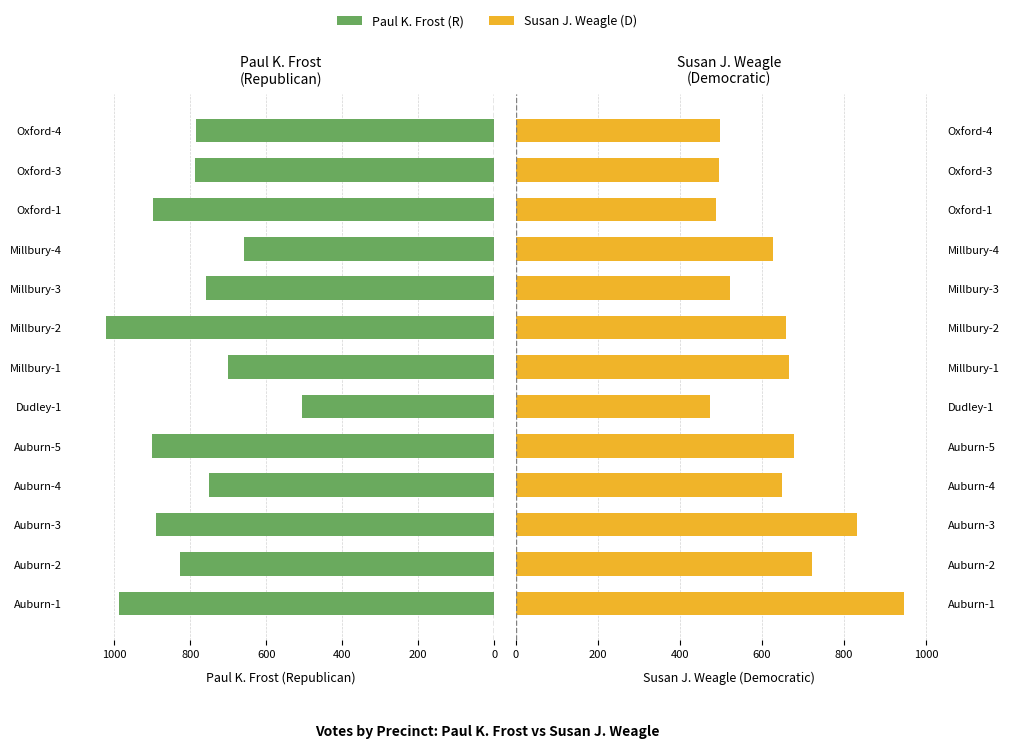

What is the difference between the highest and lowest values at 400?

58